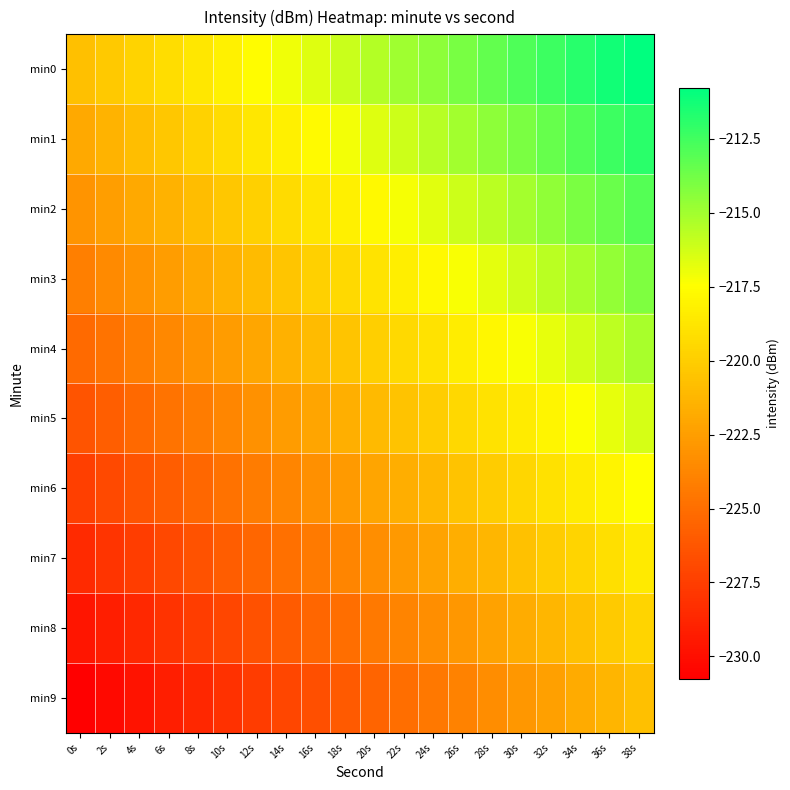

Reading left to right, what are all the values shown in this chart?

min0: 0s=-220.8	2s=-220.2	4s=-219.7	6s=-219.2	8s=-218.7	10s=-218.1	12s=-217.6	14s=-217.1	16s=-216.6	18s=-216.0	20s=-215.5	22s=-215.0	24s=-214.5	26s=-213.9	28s=-213.4	30s=-212.9	32s=-212.4	34s=-211.8	36s=-211.3	38s=-210.8
min1: 0s=-221.9	2s=-221.4	4s=-220.8	6s=-220.3	8s=-219.8	10s=-219.3	12s=-218.7	14s=-218.2	16s=-217.7	18s=-217.1	20s=-216.6	22s=-216.1	24s=-215.6	26s=-215.0	28s=-214.5	30s=-214.0	32s=-213.5	34s=-212.9	36s=-212.4	38s=-211.9
min2: 0s=-223.0	2s=-222.5	4s=-221.9	6s=-221.4	8s=-220.9	10s=-220.4	12s=-219.8	14s=-219.3	16s=-218.8	18s=-218.3	20s=-217.7	22s=-217.2	24s=-216.7	26s=-216.2	28s=-215.6	30s=-215.1	32s=-214.6	34s=-214.0	36s=-213.5	38s=-213.0
min3: 0s=-224.1	2s=-223.6	4s=-223.1	6s=-222.5	8s=-222.0	10s=-221.5	12s=-220.9	14s=-220.4	16s=-219.9	18s=-219.4	20s=-218.8	22s=-218.3	24s=-217.8	26s=-217.3	28s=-216.7	30s=-216.2	32s=-215.7	34s=-215.2	36s=-214.6	38s=-214.1
min4: 0s=-225.2	2s=-224.7	4s=-224.2	6s=-223.6	8s=-223.1	10s=-222.6	12s=-222.1	14s=-221.5	16s=-221.0	18s=-220.5	20s=-220.0	22s=-219.4	24s=-218.9	26s=-218.4	28s=-217.8	30s=-217.3	32s=-216.8	34s=-216.3	36s=-215.7	38s=-215.2
min5: 0s=-226.3	2s=-225.8	4s=-225.3	6s=-224.8	8s=-224.2	10s=-223.7	12s=-223.2	14s=-222.6	16s=-222.1	18s=-221.6	20s=-221.1	22s=-220.5	24s=-220.0	26s=-219.5	28s=-219.0	30s=-218.4	32s=-217.9	34s=-217.4	36s=-216.9	38s=-216.3
min6: 0s=-227.4	2s=-226.9	4s=-226.4	6s=-225.9	8s=-225.3	10s=-224.8	12s=-224.3	14s=-223.8	16s=-223.2	18s=-222.7	20s=-222.2	22s=-221.7	24s=-221.1	26s=-220.6	28s=-220.1	30s=-219.5	32s=-219.0	34s=-218.5	36s=-218.0	38s=-217.4
min7: 0s=-228.6	2s=-228.0	4s=-227.5	6s=-227.0	8s=-226.4	10s=-225.9	12s=-225.4	14s=-224.9	16s=-224.3	18s=-223.8	20s=-223.3	22s=-222.8	24s=-222.2	26s=-221.7	28s=-221.2	30s=-220.7	32s=-220.1	34s=-219.6	36s=-219.1	38s=-218.6
min8: 0s=-229.7	2s=-229.1	4s=-228.6	6s=-228.1	8s=-227.6	10s=-227.0	12s=-226.5	14s=-226.0	16s=-225.5	18s=-224.9	20s=-224.4	22s=-223.9	24s=-223.3	26s=-222.8	28s=-222.3	30s=-221.8	32s=-221.2	34s=-220.7	36s=-220.2	38s=-219.7
min9: 0s=-230.8	2s=-230.2	4s=-229.7	6s=-229.2	8s=-228.7	10s=-228.1	12s=-227.6	14s=-227.1	16s=-226.6	18s=-226.0	20s=-225.5	22s=-225.0	24s=-224.5	26s=-223.9	28s=-223.4	30s=-222.9	32s=-222.4	34s=-221.8	36s=-221.3	38s=-220.8